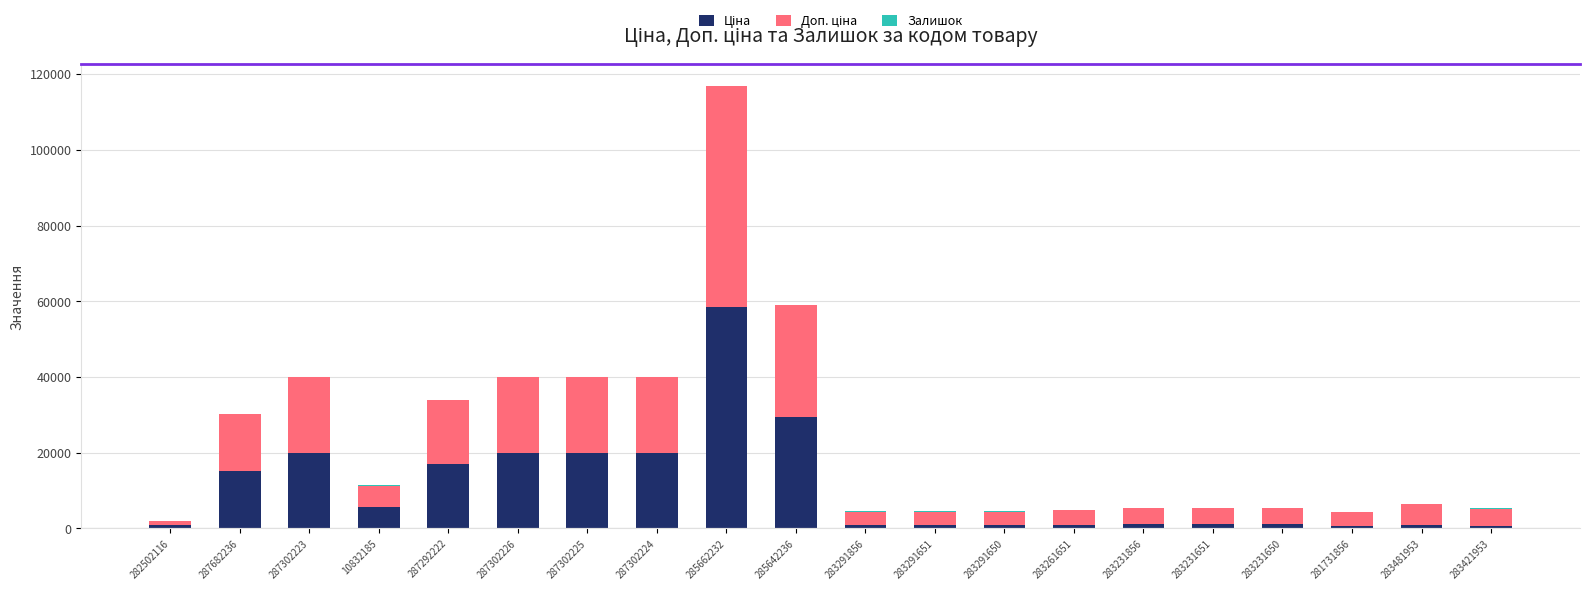

At which category is the sum across all series the highest?

285662232